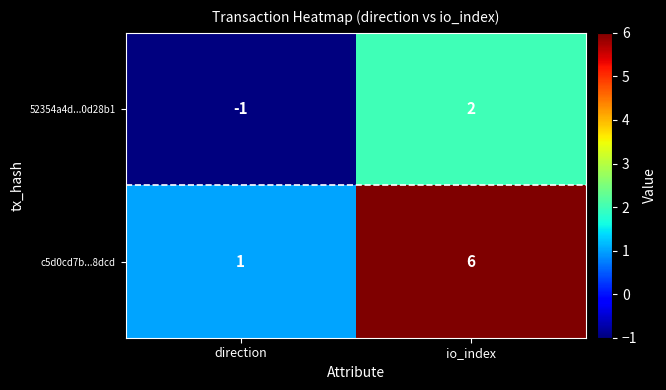

Reading left to right, list all the values displayed in this chart.

52354a4d...0d28b1: direction=-1	io_index=2
c5d0cd7b...8dcd: direction=1	io_index=6